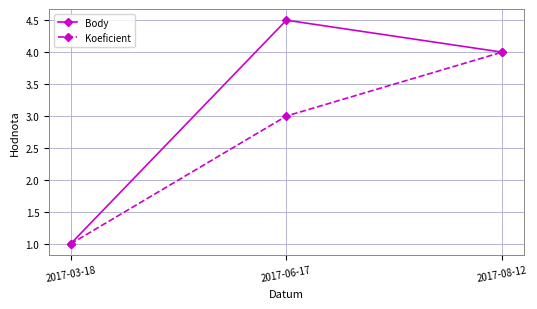

Is this an area chart (filled region under the line)?

No